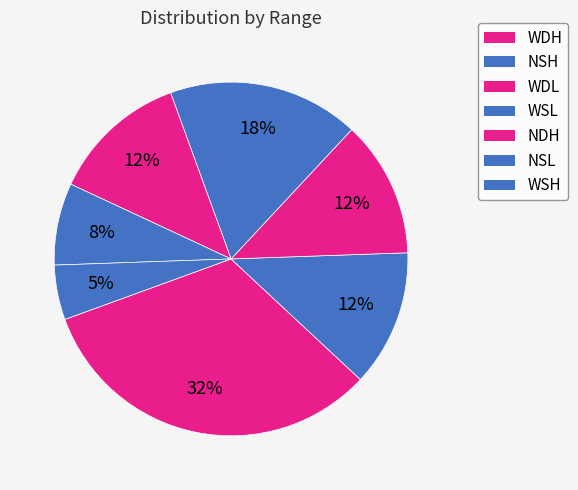

How many segments does this pie chart have?

7